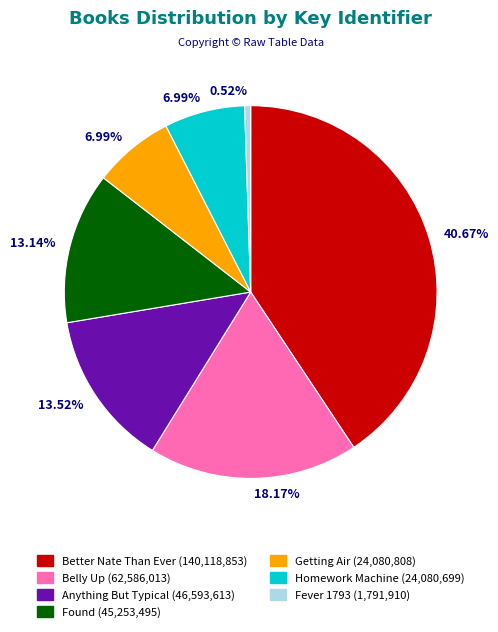

Does any single category account for the majority?

No